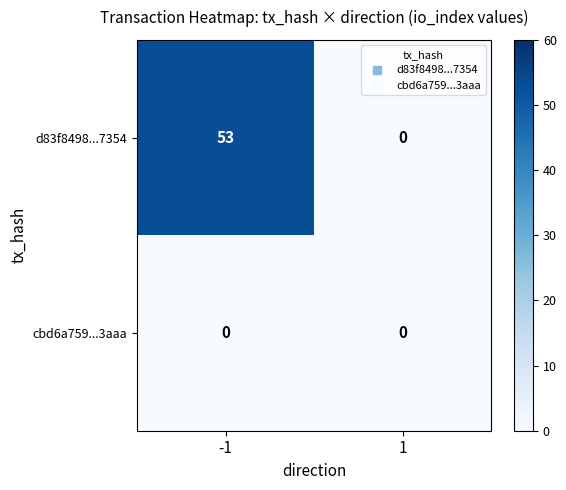

At how many categories does at least one series exceed 34?

1